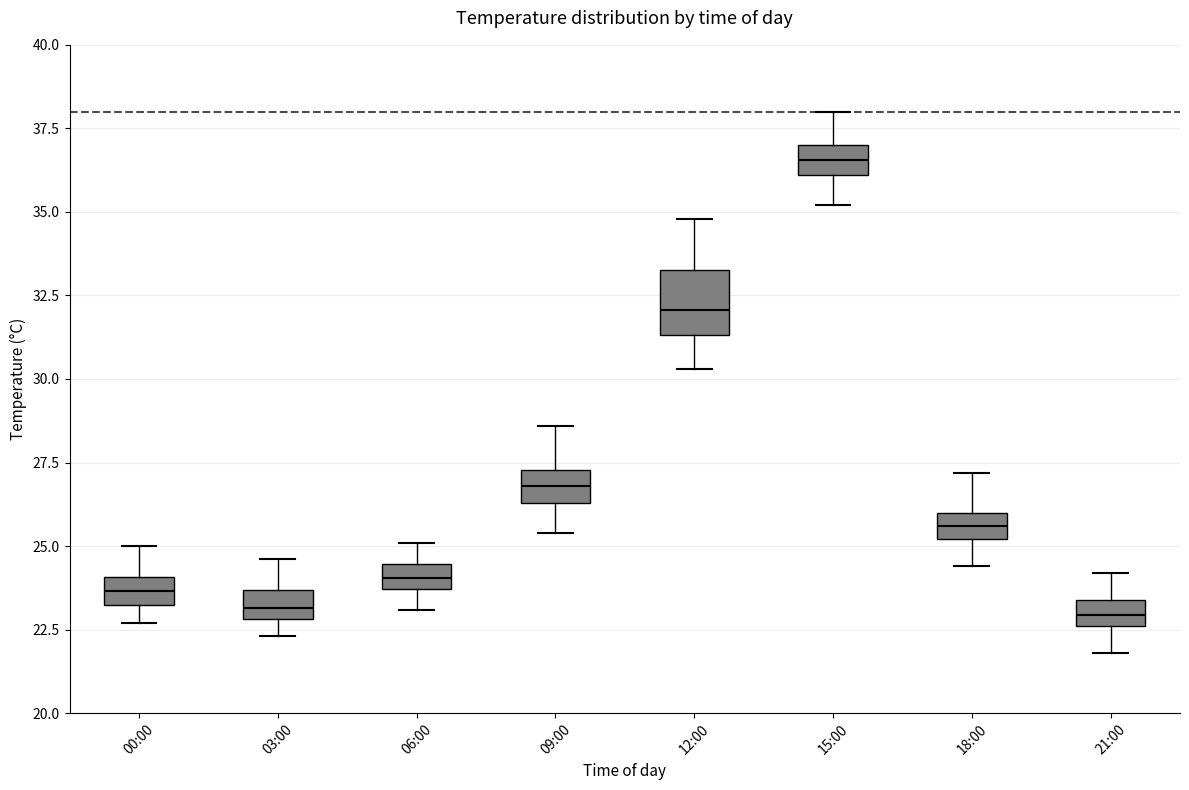

Where does the upper whisker of the box for 15:00 end on the y-axis? The values are not printed on the chart, so give them approximately, as read against the axis.

38.0